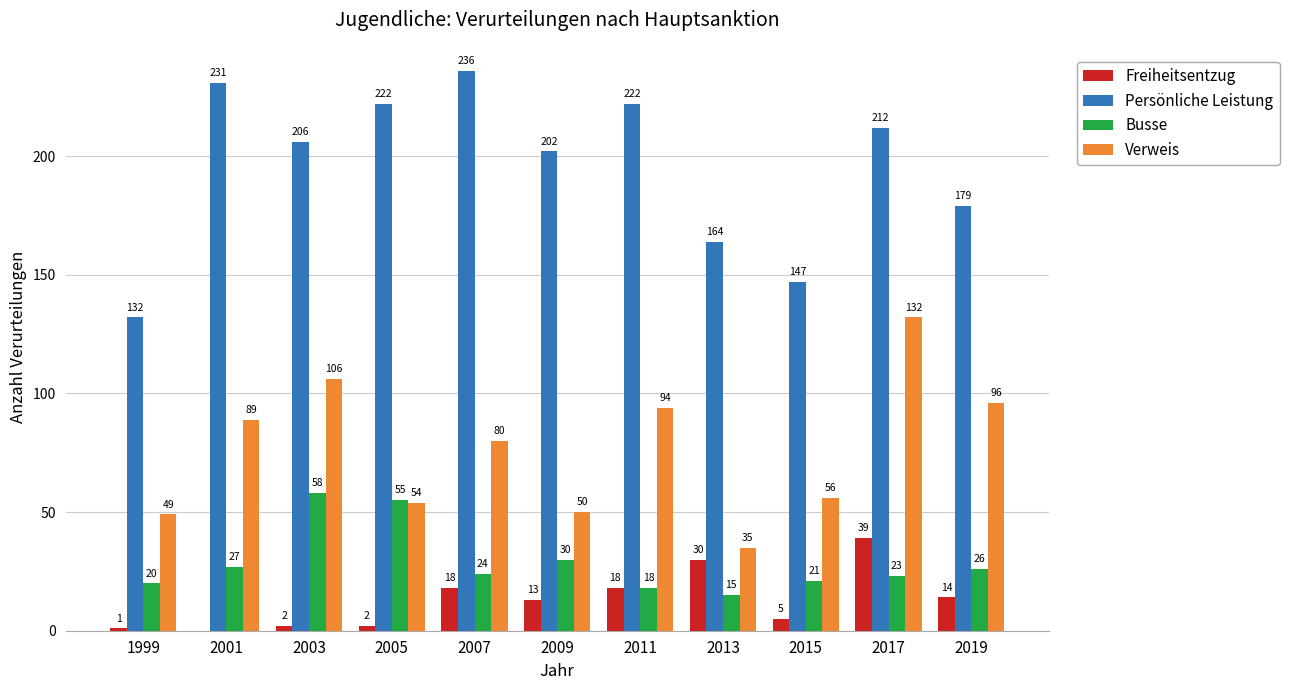

Is the value of Busse at 2015 greater than the value of Persönliche Leistung at 2015?

No